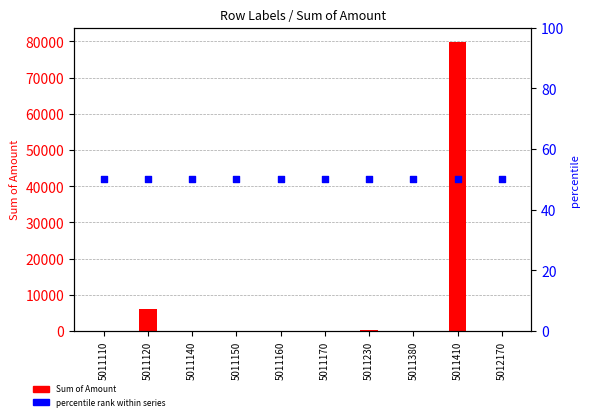

What are all the series names shown in the legend?

Sum of Amount, percentile rank within series